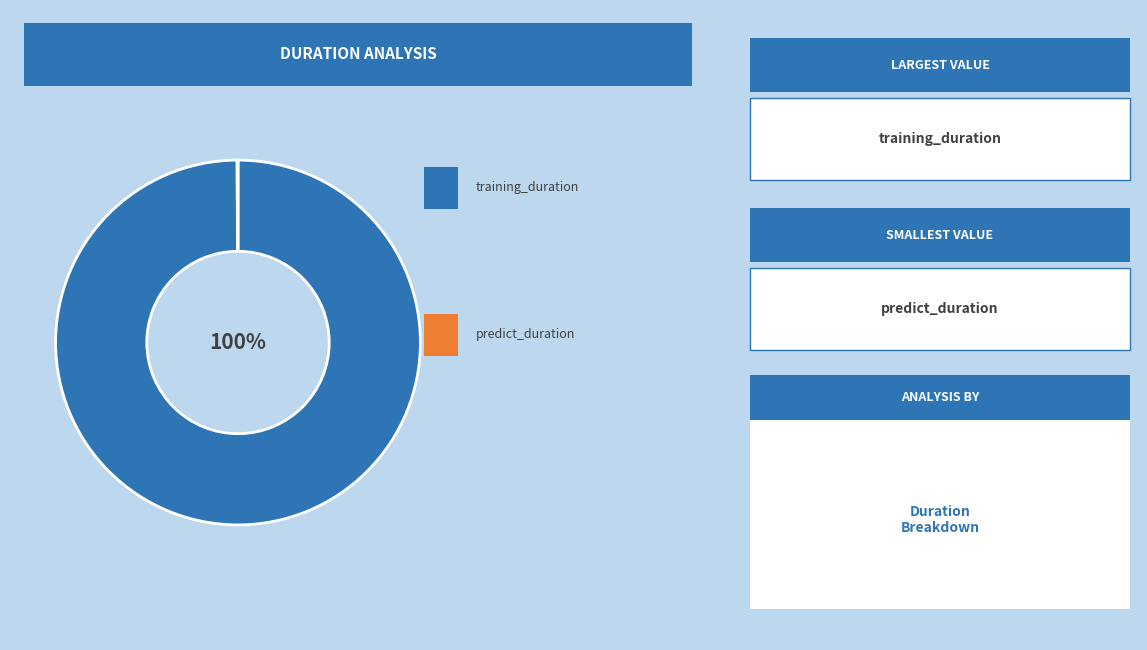

To the nearest percent, what is the difference between the largest and smallest slice percentages?

100%